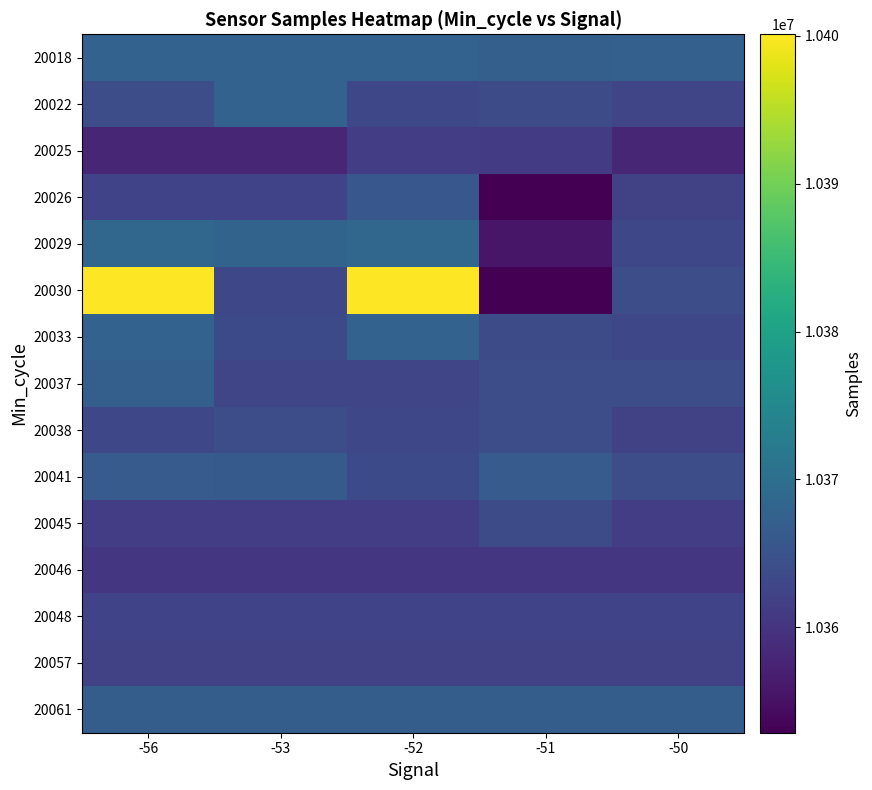

What is the spread (max minus min) of values at -53?

9896